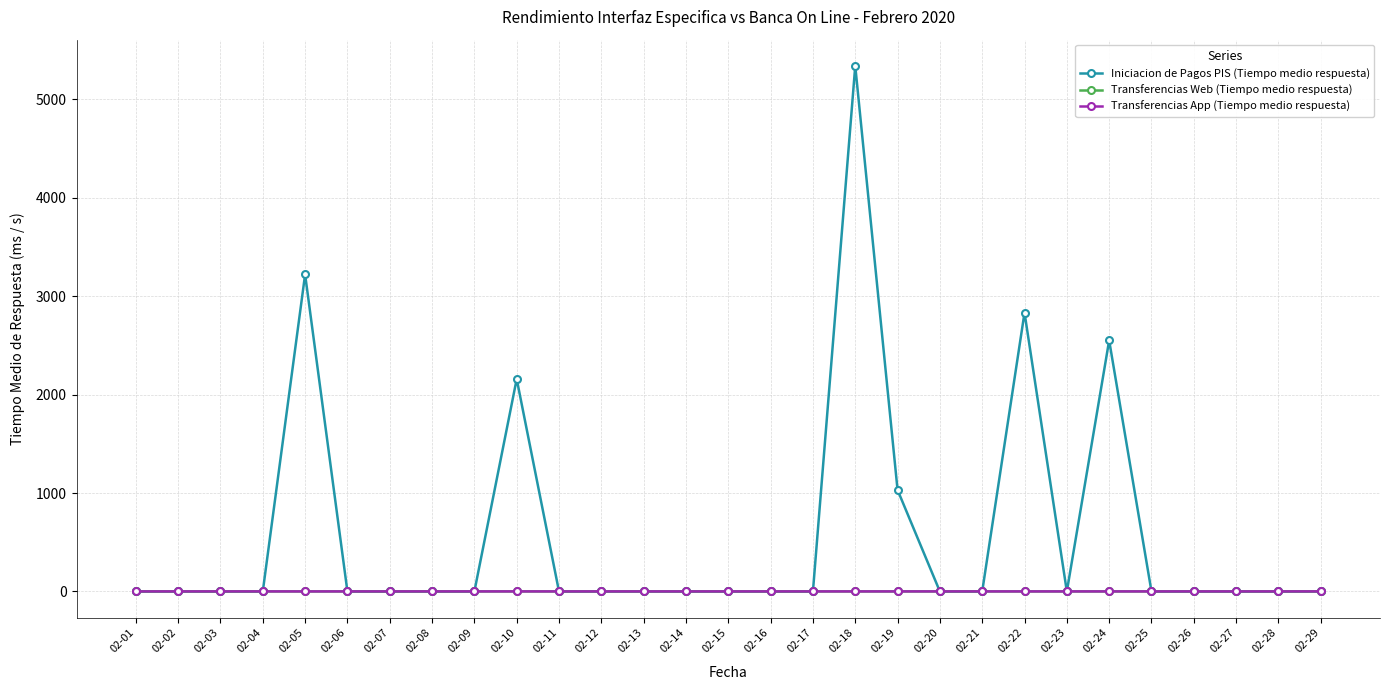

Does the chart have visible grid lines?

Yes